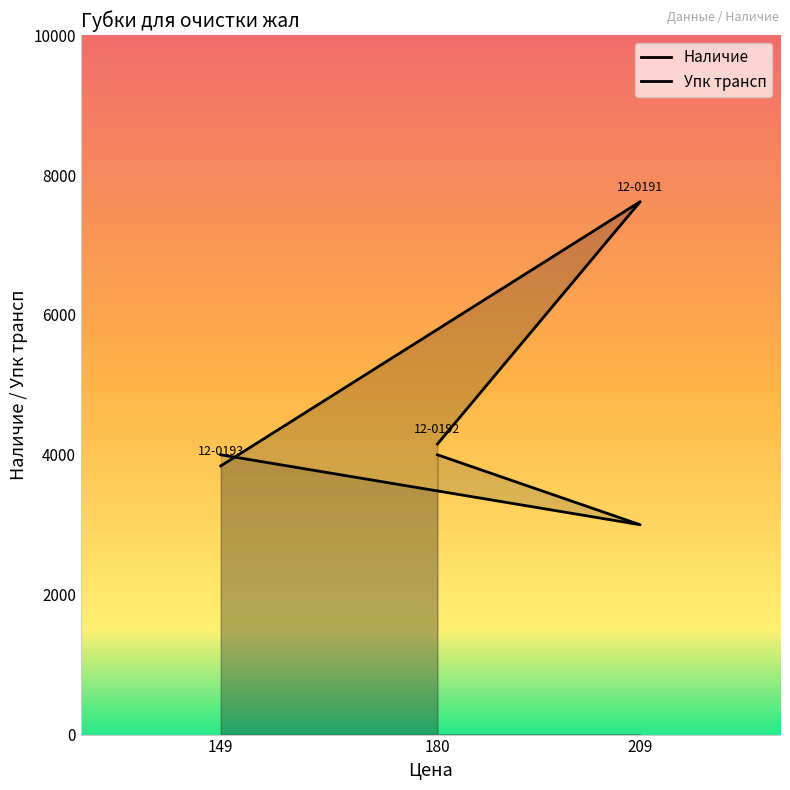

Reading left to right, list all the values displayed in this chart.

Наличие: 3841	7619	4154
Упк трансп: 4000	3000	4000